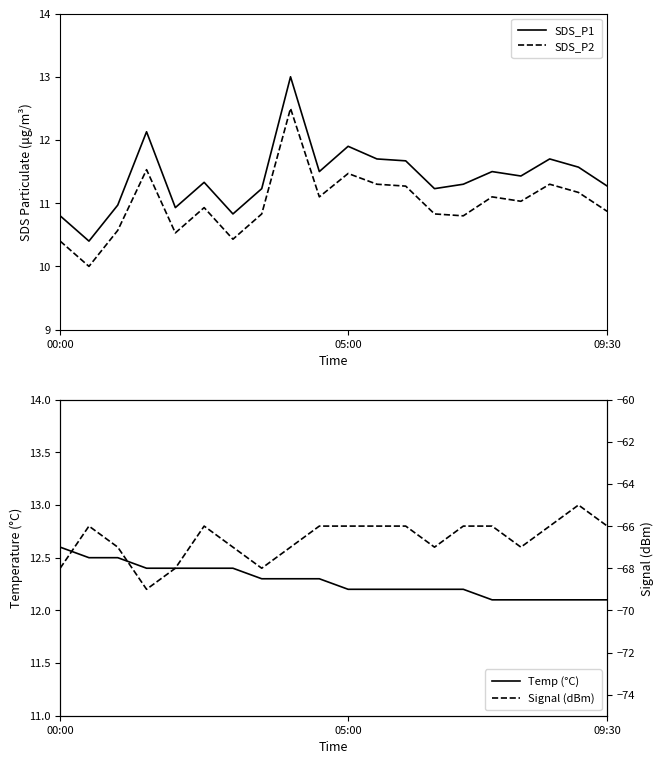

True or false: Temp (°C) has more than 0 points higher than both neighbors.

False